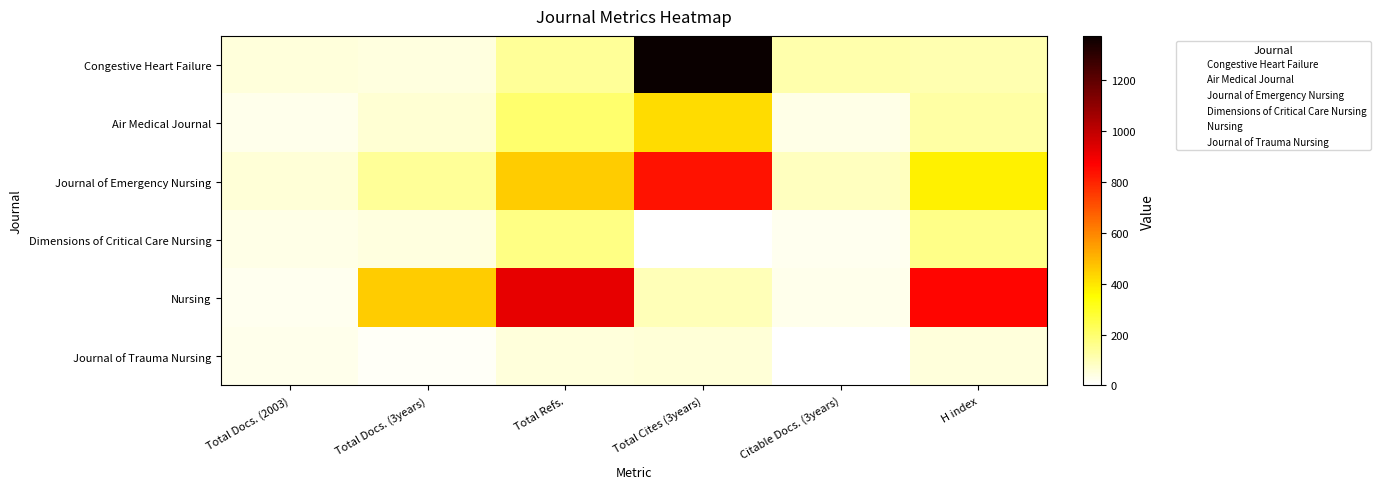

List the series in order of their peak value, highest first.

Congestive Heart Failure, Nursing, Journal of Emergency Nursing, Air Medical Journal, Dimensions of Critical Care Nursing, Journal of Trauma Nursing